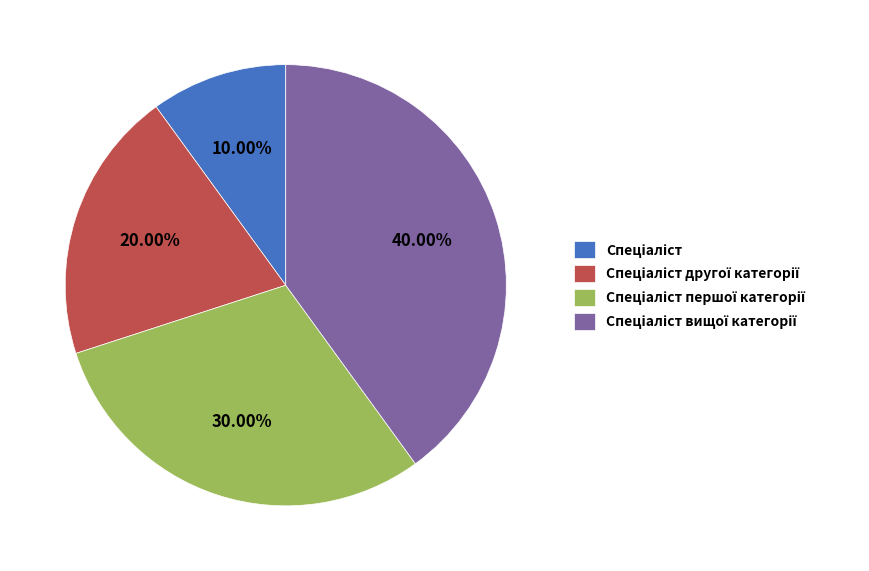

Is there any slice that represents more than half of the pie?

No